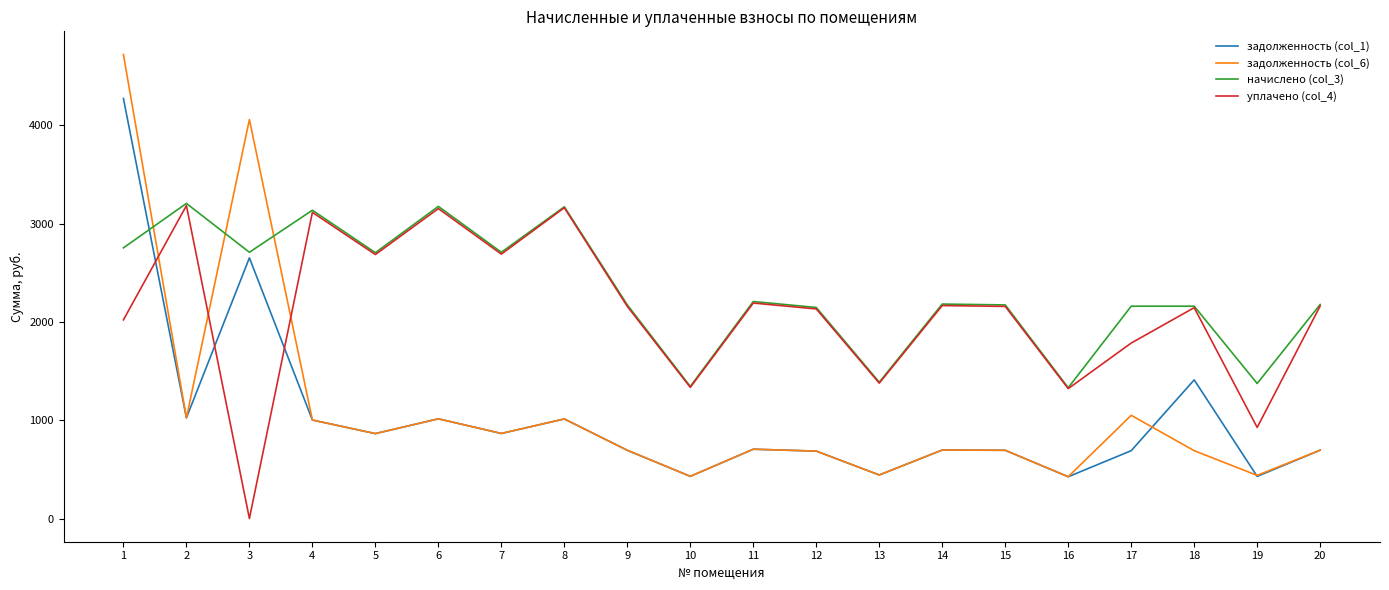

What is the total value across all series at 19?

3167.7